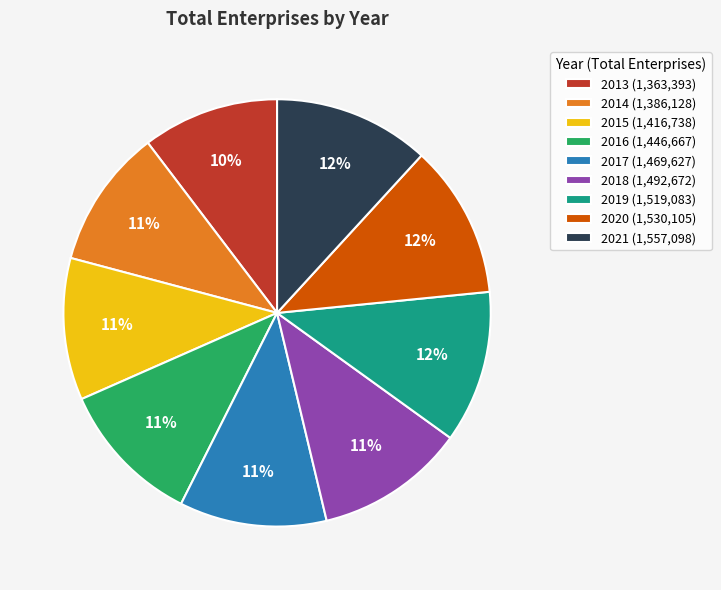

Does any single category account for the majority?

No